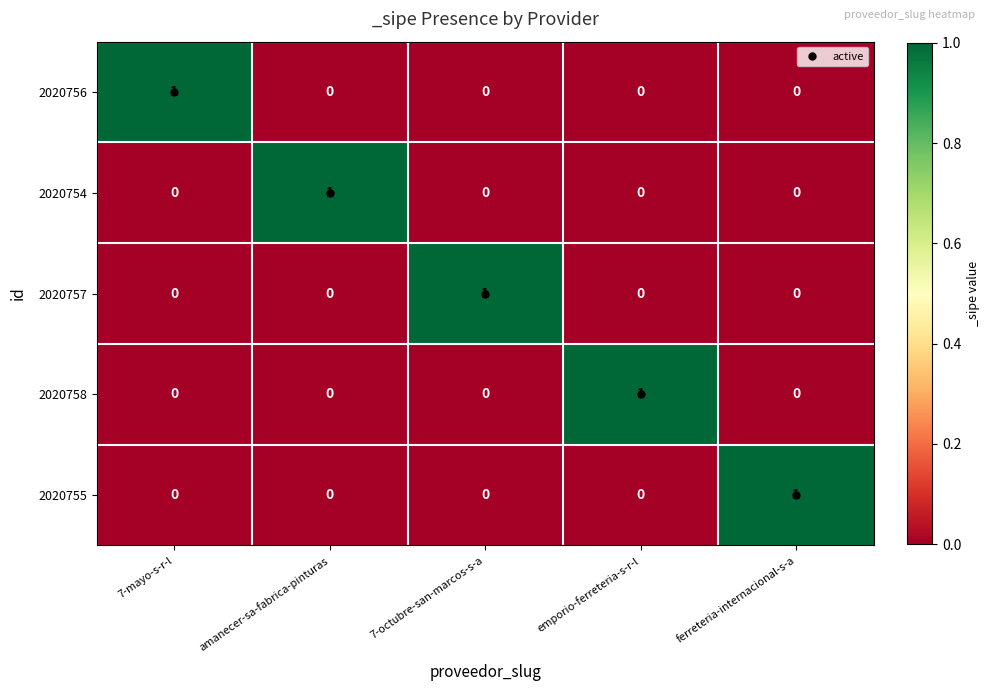

Which category has the highest value in the 2020754 series?

amanecer-sa-fabrica-pinturas